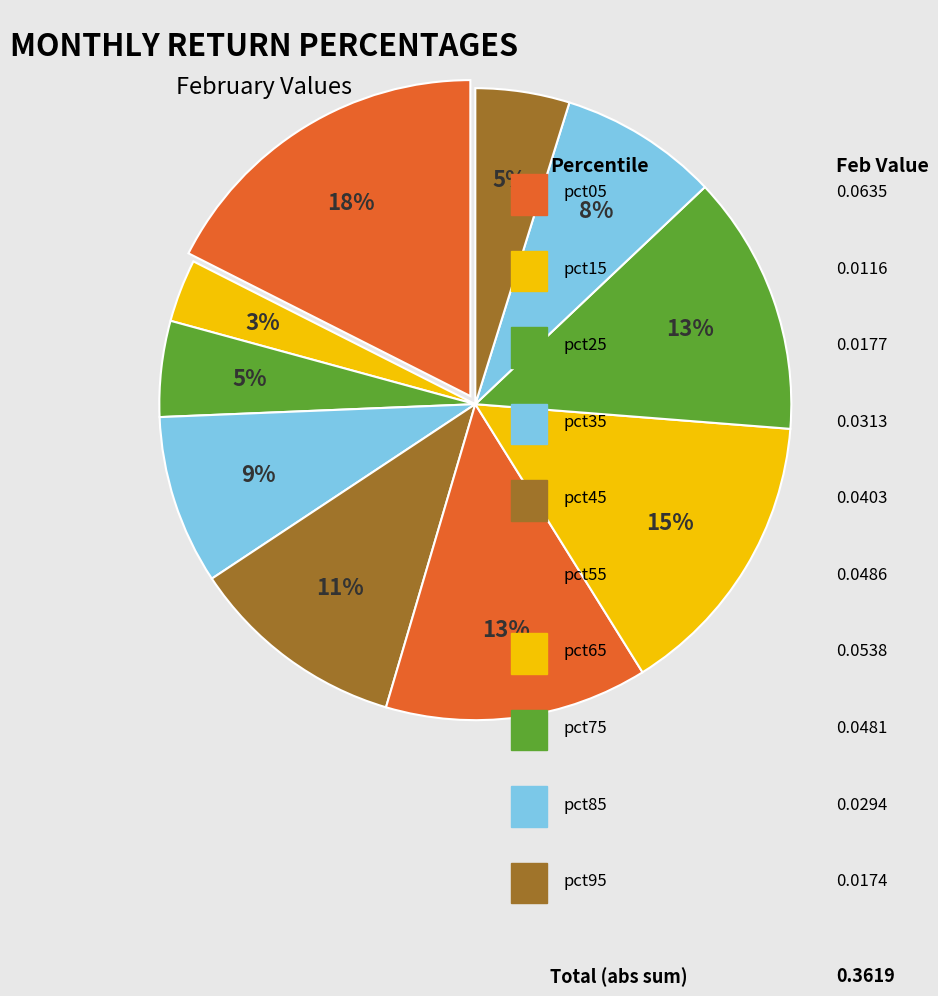

Count the number of slices in the pie.

10